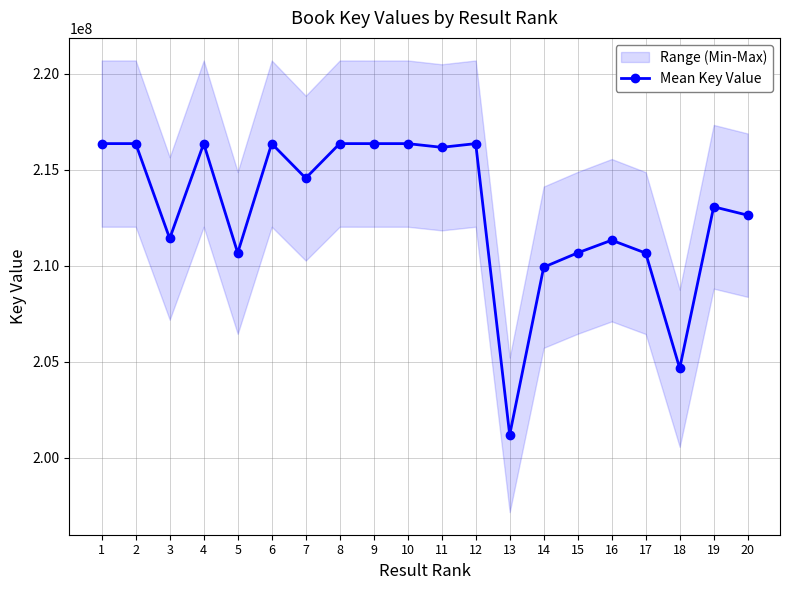

What is the average value?

212887326